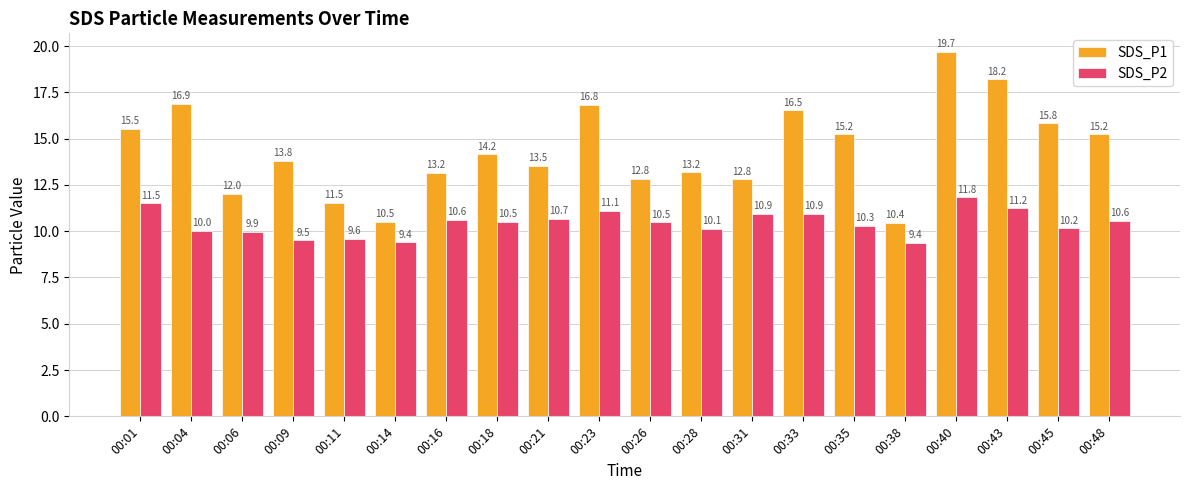

What are all the series names shown in the legend?

SDS_P1, SDS_P2